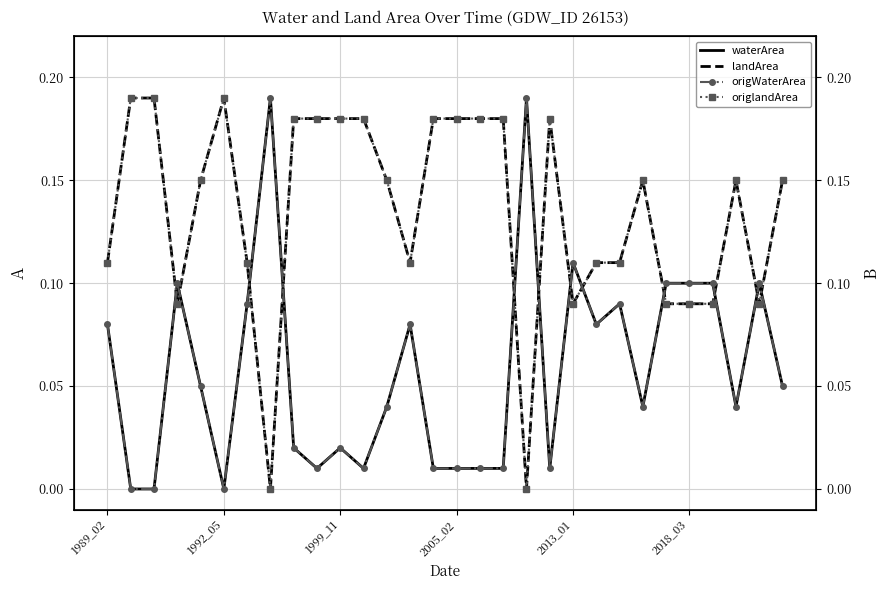

Is this an area chart (filled region under the line)?

No